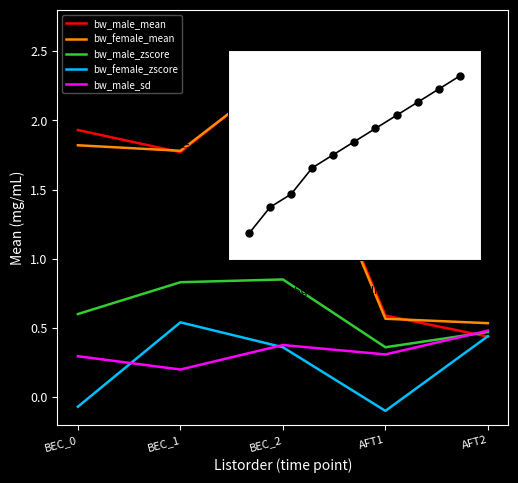

What is the total value across all series at BEC_2?

6.3